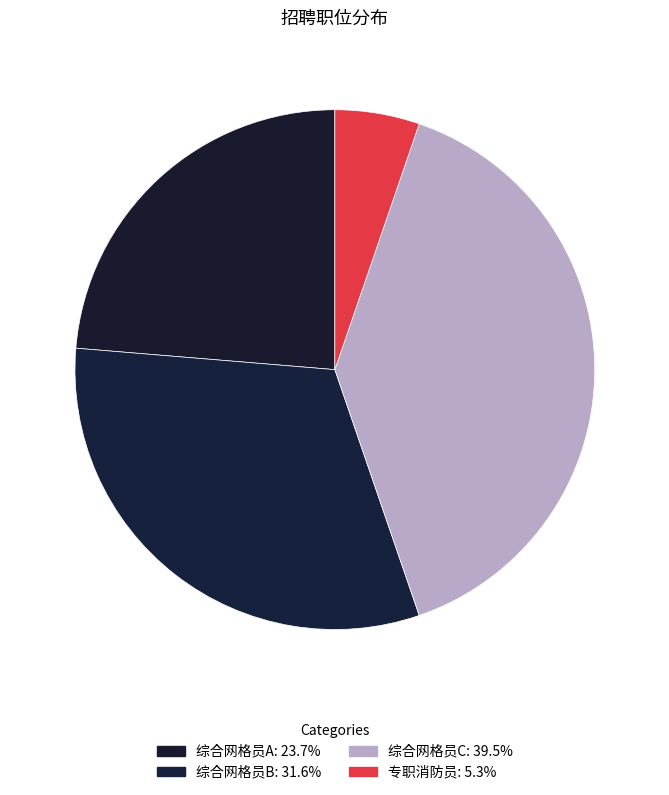

What is the ratio of the value at 综合网格员B to the value at 综合网格员C?

0.8